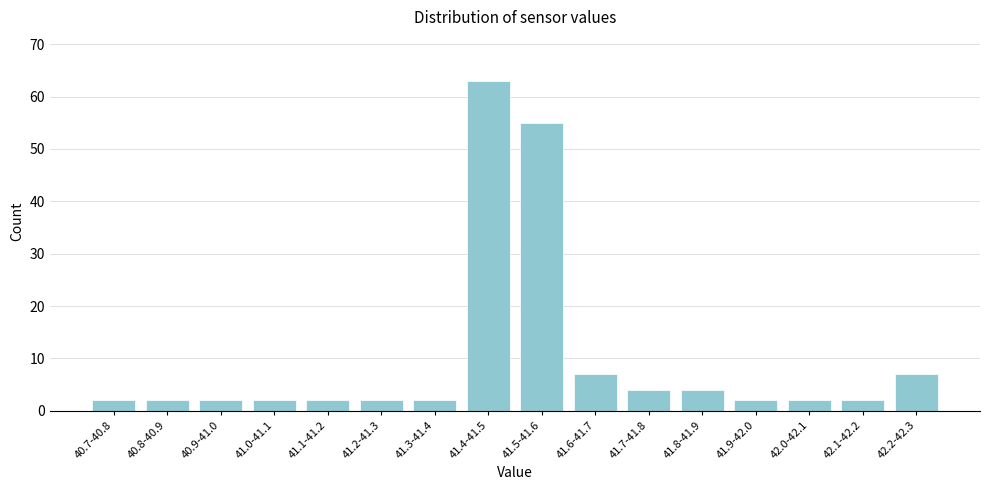

Reading right to left, what are all the values shown in this chart?

42.2-42.3=7	42.1-42.2=2	42.0-42.1=2	41.9-42.0=2	41.8-41.9=4	41.7-41.8=4	41.6-41.7=7	41.5-41.6=55	41.4-41.5=63	41.3-41.4=2	41.2-41.3=2	41.1-41.2=2	41.0-41.1=2	40.9-41.0=2	40.8-40.9=2	40.7-40.8=2